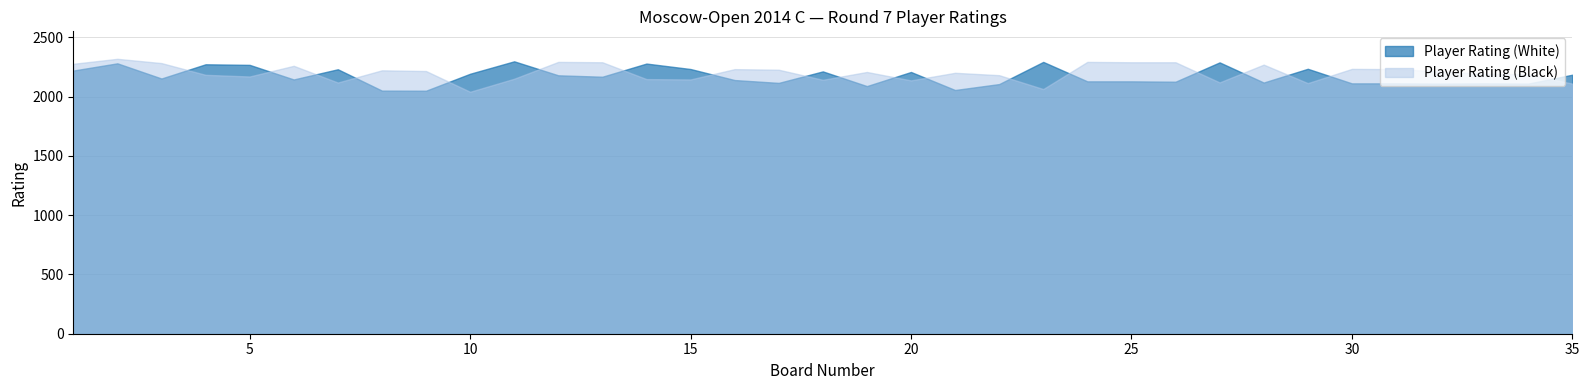

How many data points in Player Rating (Black) are less than 2208?

17